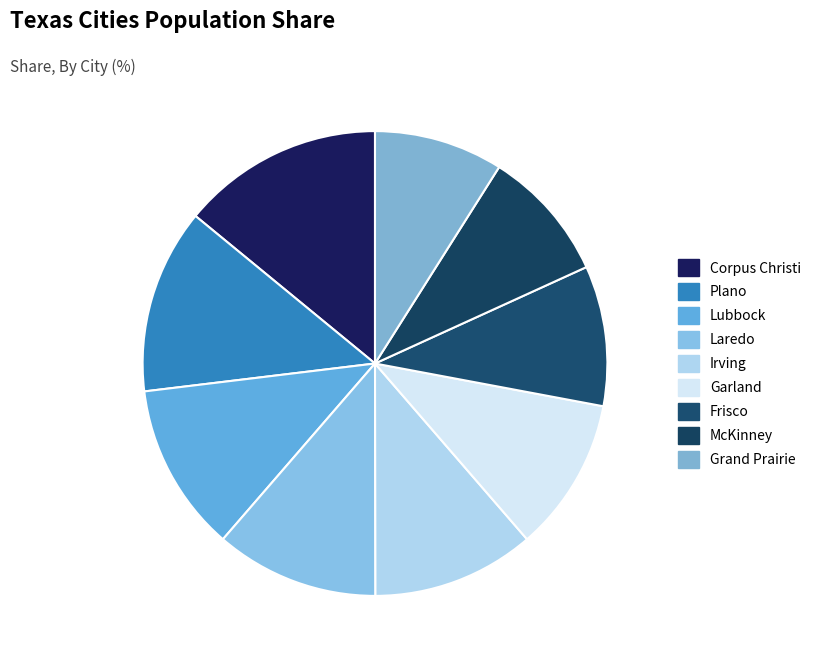

What percentage do Irving and Plano together represent?

24.2%